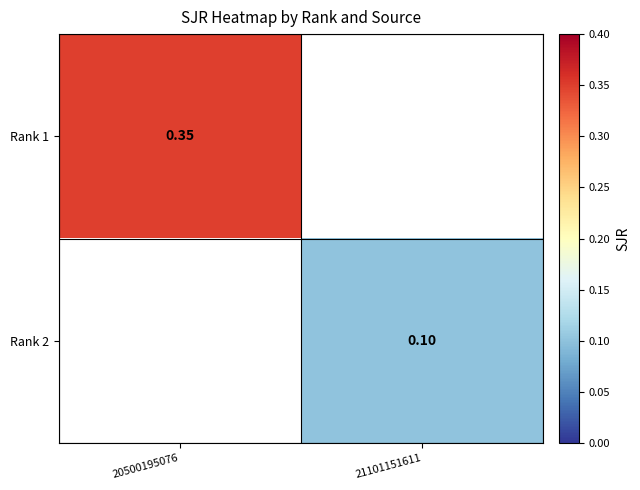

The Rank 2 series shows 0.1 at 21101151611. True or false?

True